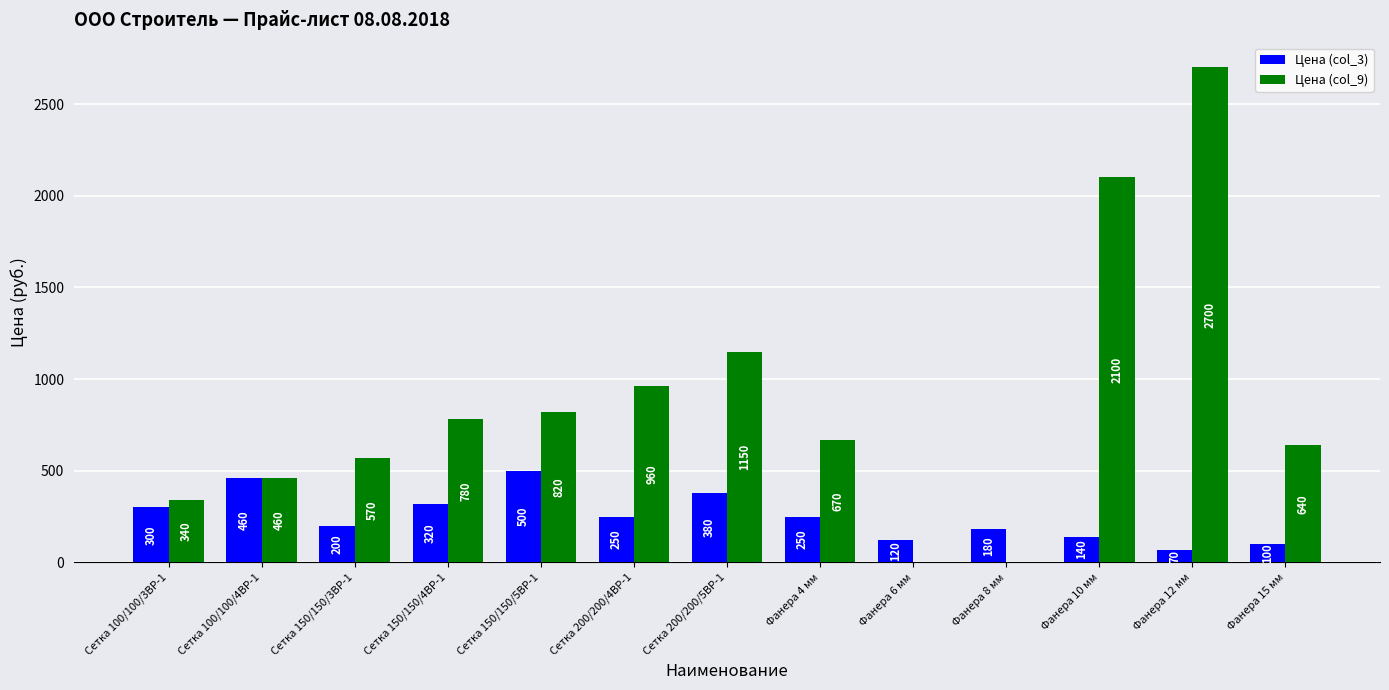

The value of Цена (col_9) at Фанера 10 мм is 2100. True or false?

True